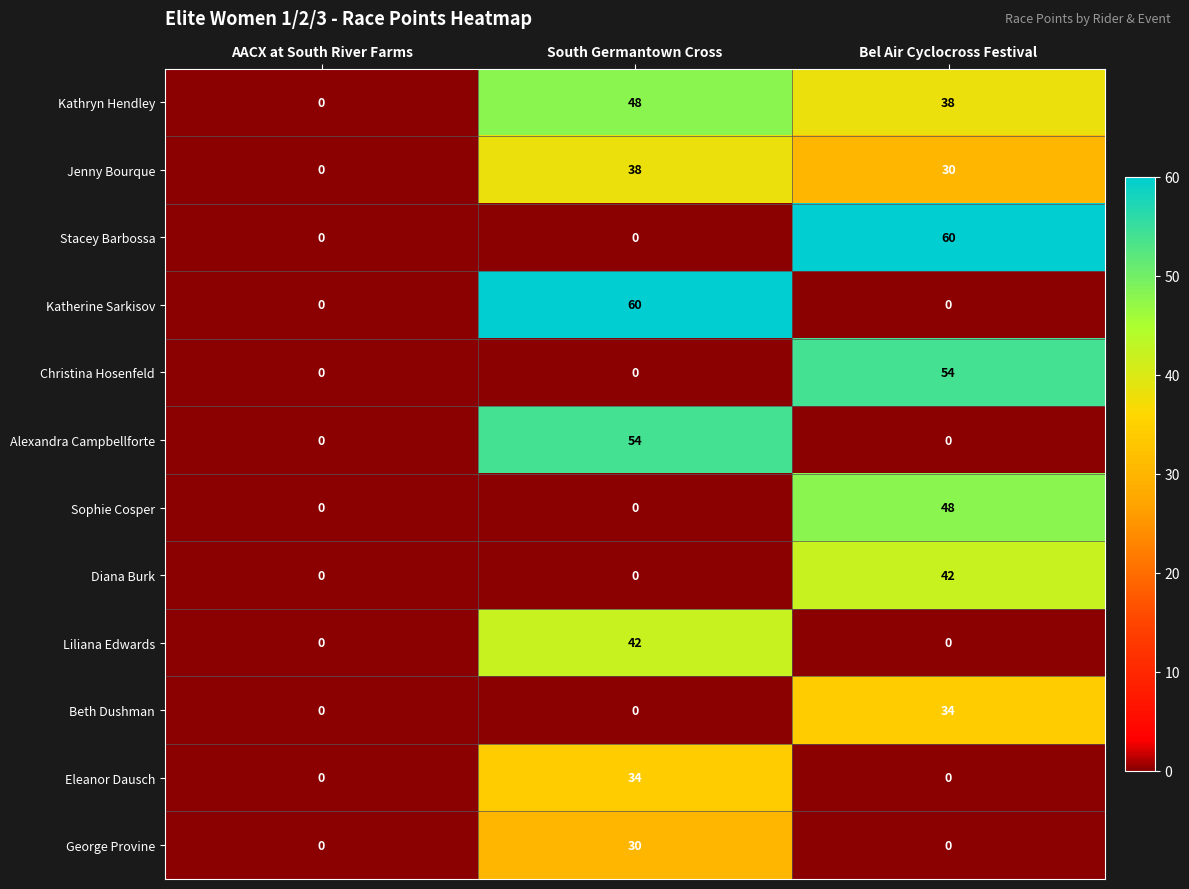

What is the maximum value shown in the chart?

60